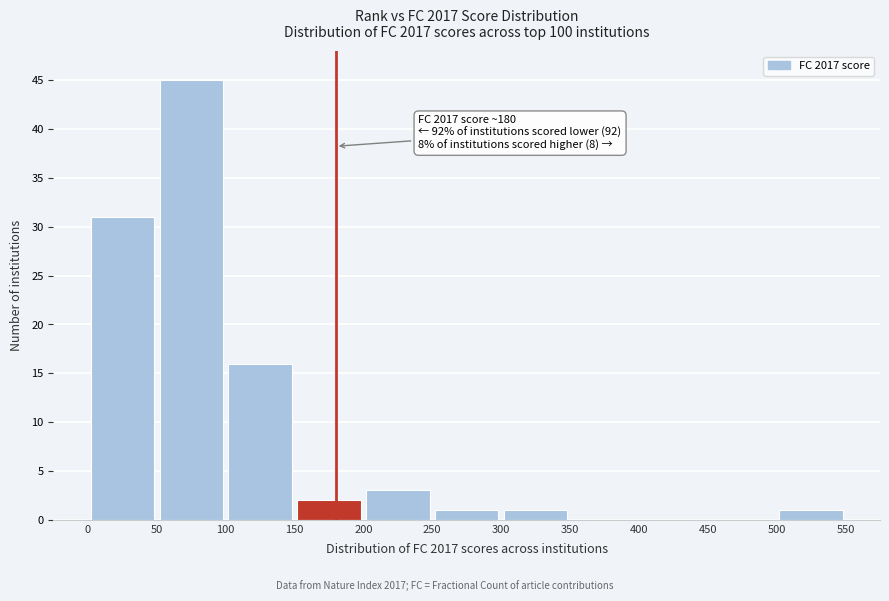

Which range on the x-axis has the tallest bar?

50 to 100